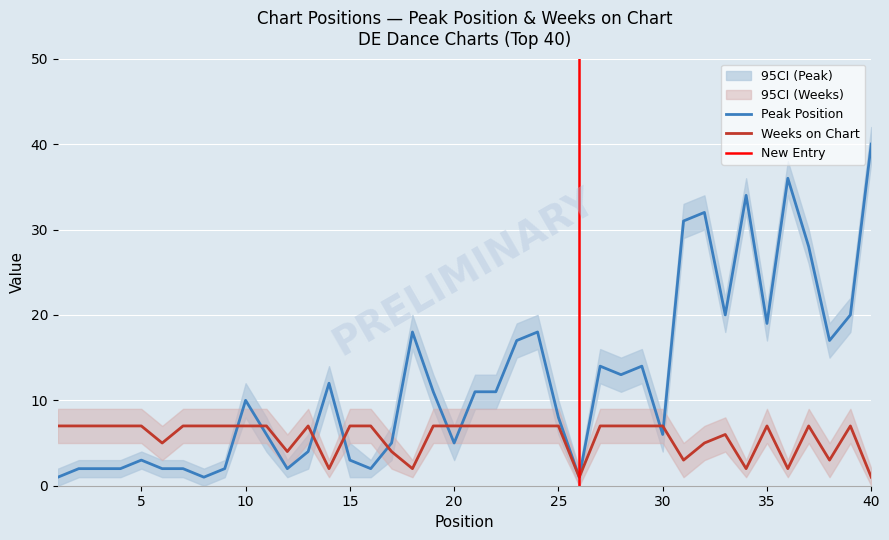

Reading left to right, transcribe all the data shown in this chart.

Peak Position: 1	2	2	2	3	2	2	1	2	10	6	2	4	12	3	2	5	18	11	5	11	11	17	18	8	1	14	13	14	6	31	32	20	34	19	36	28	17	20	40
Weeks on Chart: 7	7	7	7	7	5	7	7	7	7	7	4	7	2	7	7	4	2	7	7	7	7	7	7	7	1	7	7	7	7	3	5	6	2	7	2	7	3	7	1